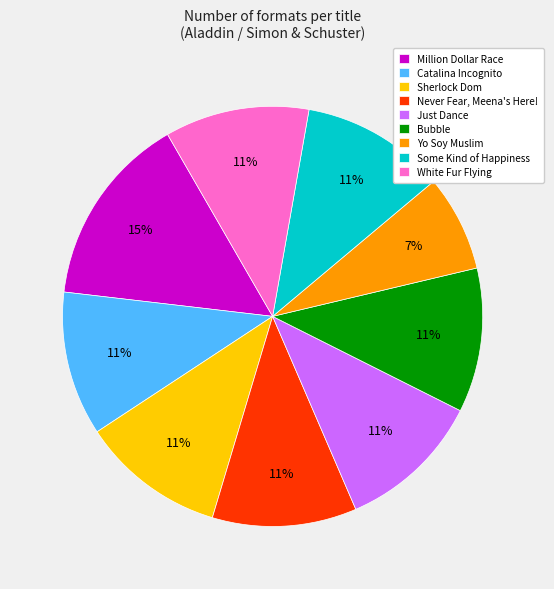

How many segments does this pie chart have?

9